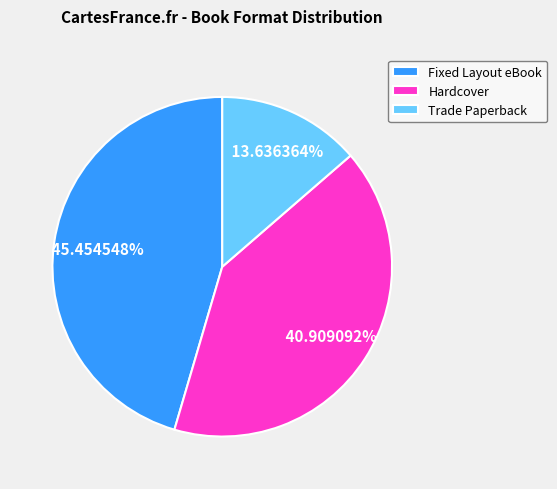

What is the largest slice in the pie chart?

Fixed Layout eBook